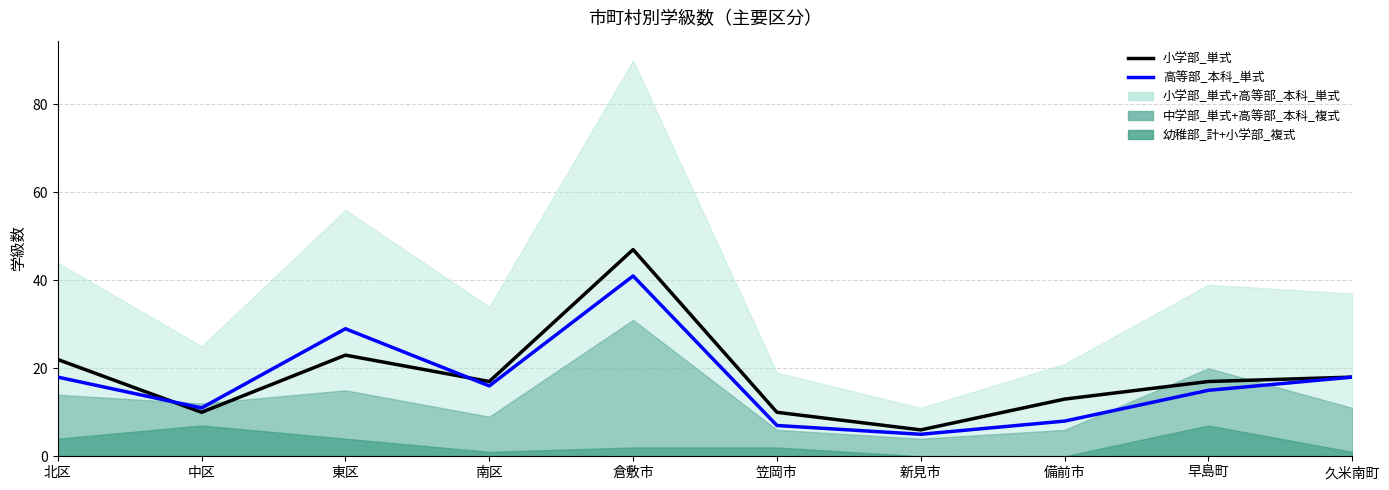

How many lines are shown in the chart?

2